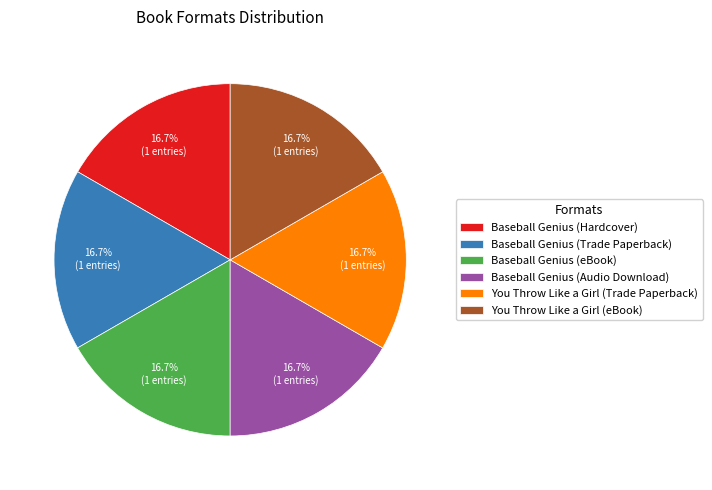

To the nearest percent, what is the difference between the largest and smallest slice percentages?

0%